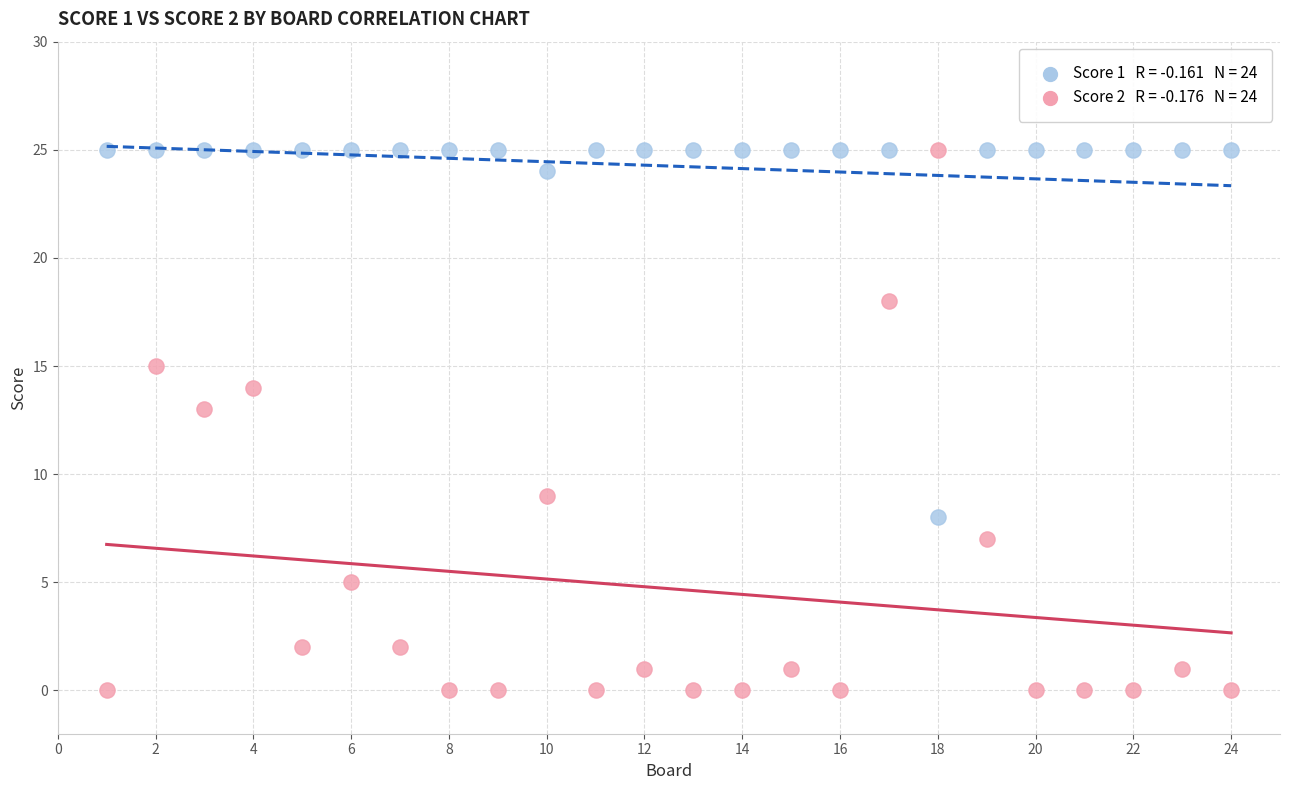

Across all data points, what is the range of Y values (max minus min)?

25